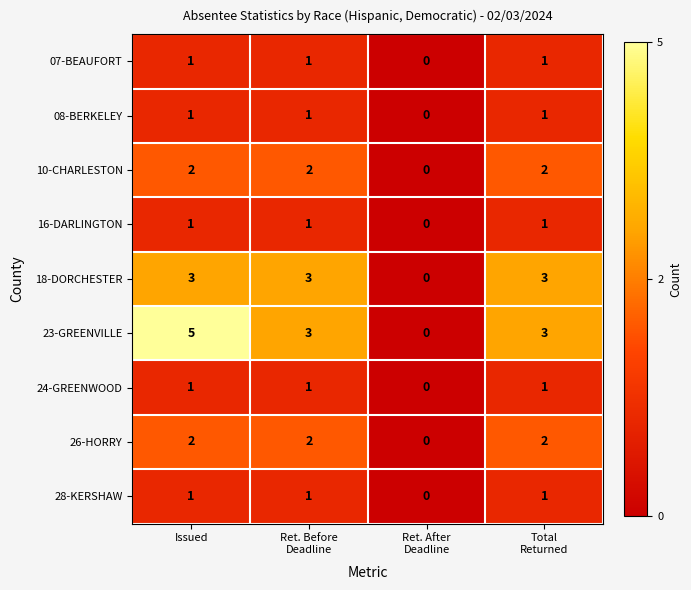

The value of 24-GREENWOOD at Issued is 1. True or false?

True